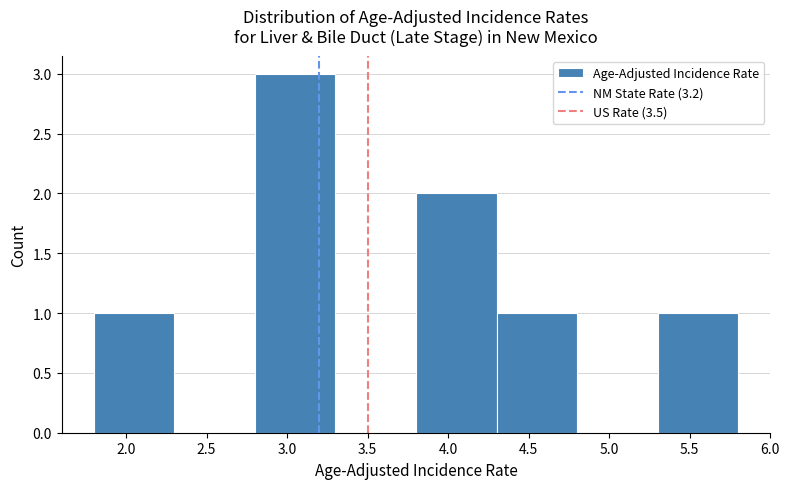

Over which range of the x-axis is the bar tallest?

2.8 to 3.3